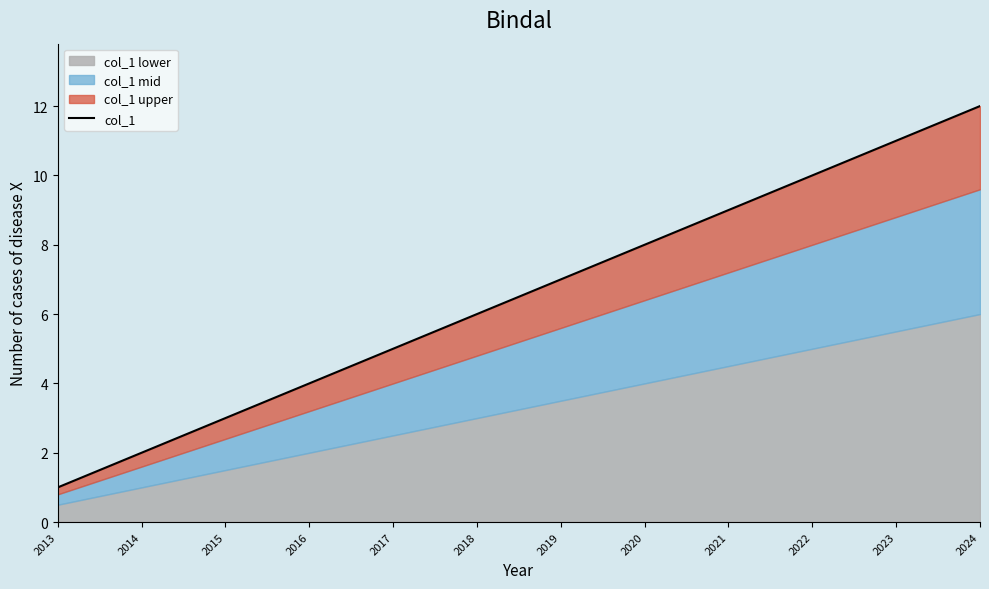

True or false: the data shows 0 at 2014.

False